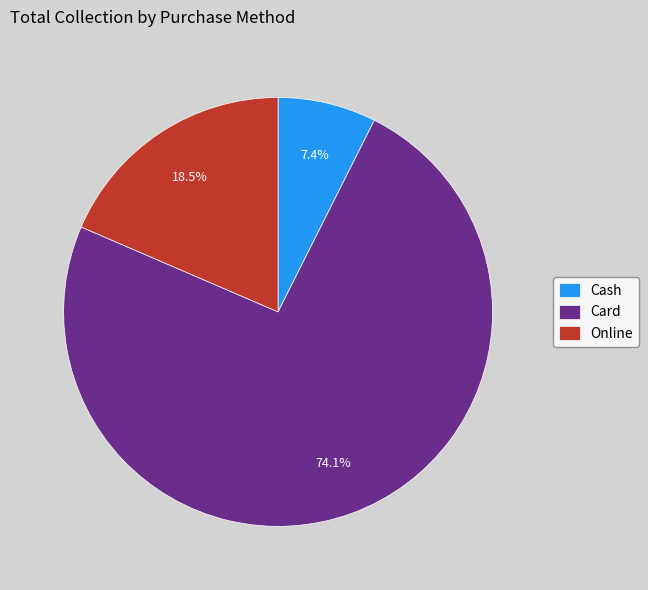

Between Card and Online, which is larger?

Card